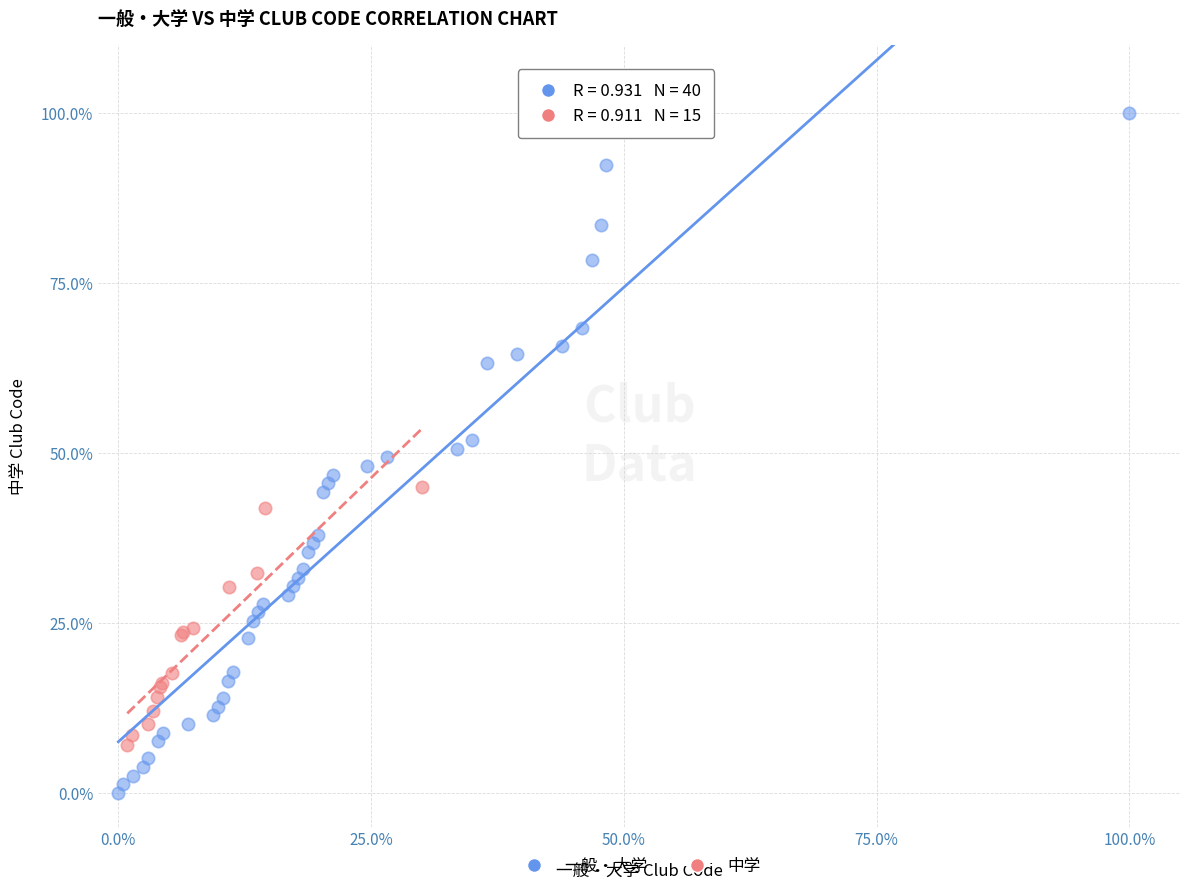

Which series contains the lowest Y value?

一般・大学